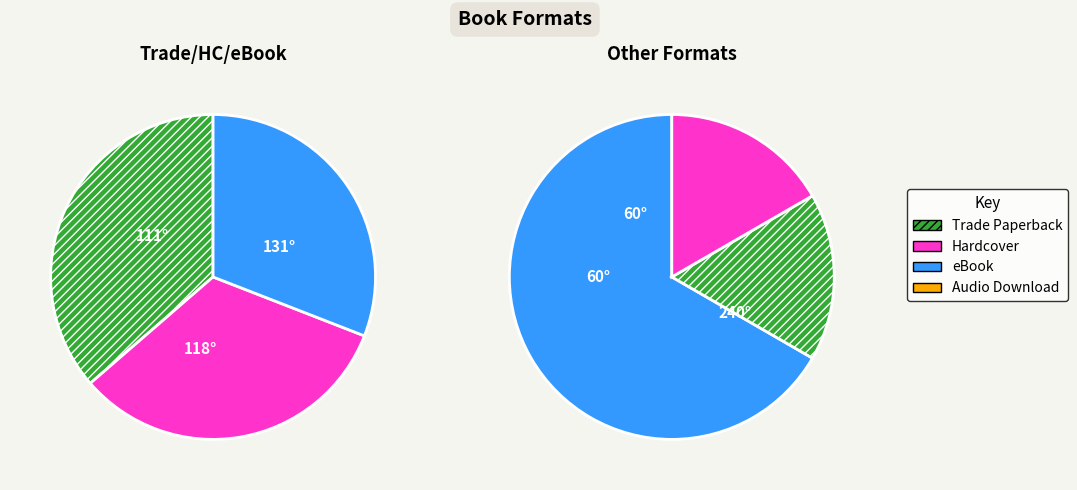

To the nearest percent, what is the average slice percentage?

17%